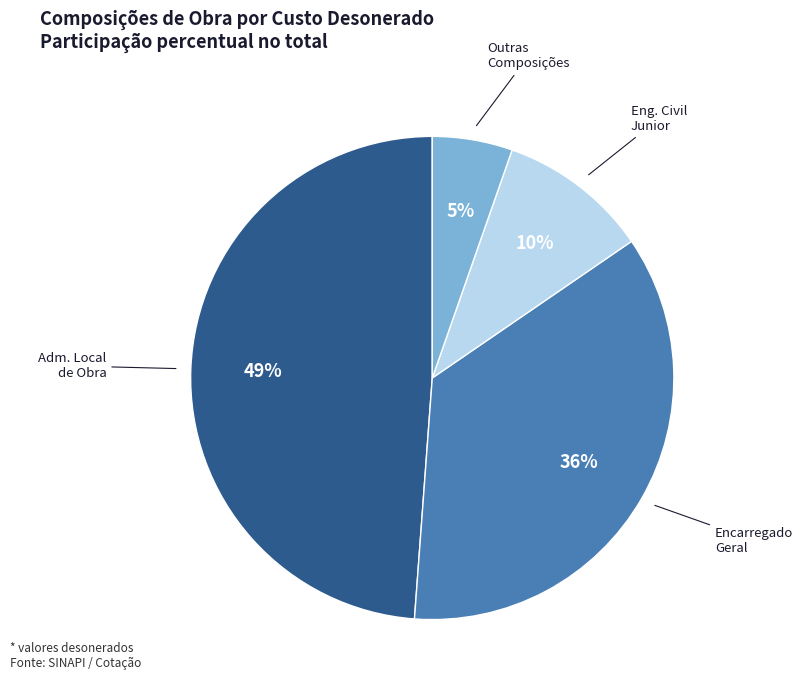

How many slices are in this pie chart?

4